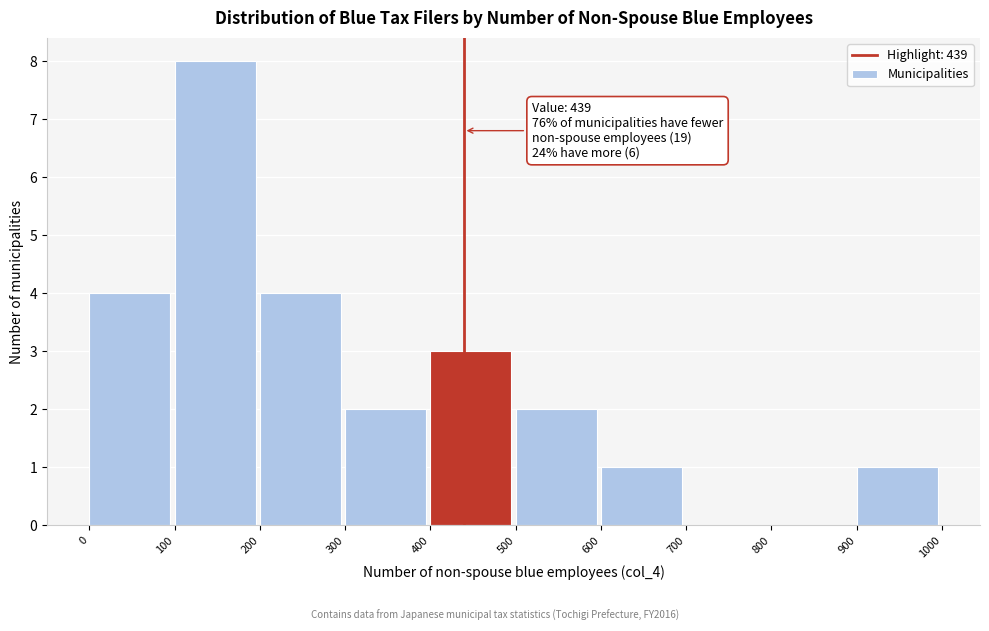

Over which range of the x-axis is the bar tallest?

100 to 200